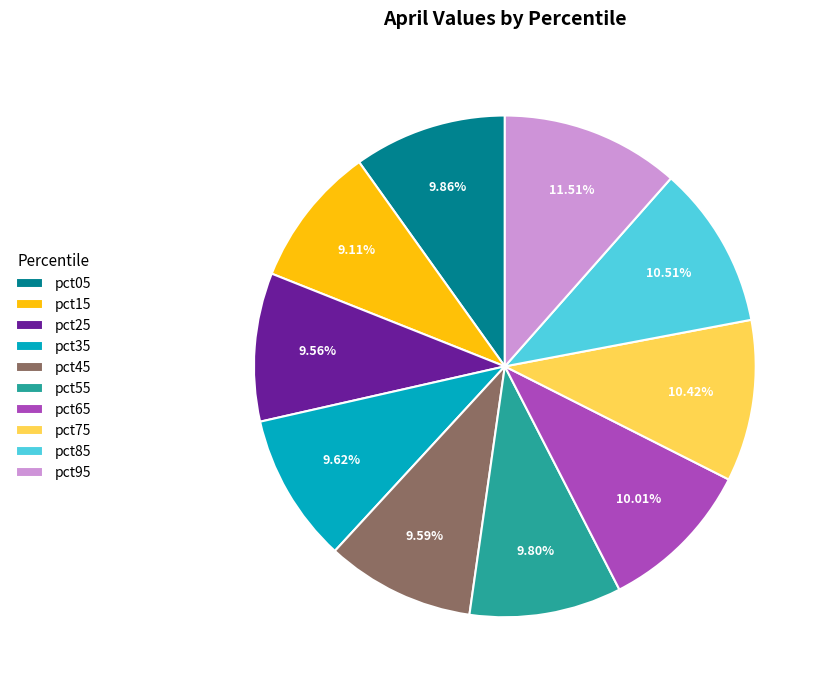

Is it true that pct75 is 10% of the pie?

True